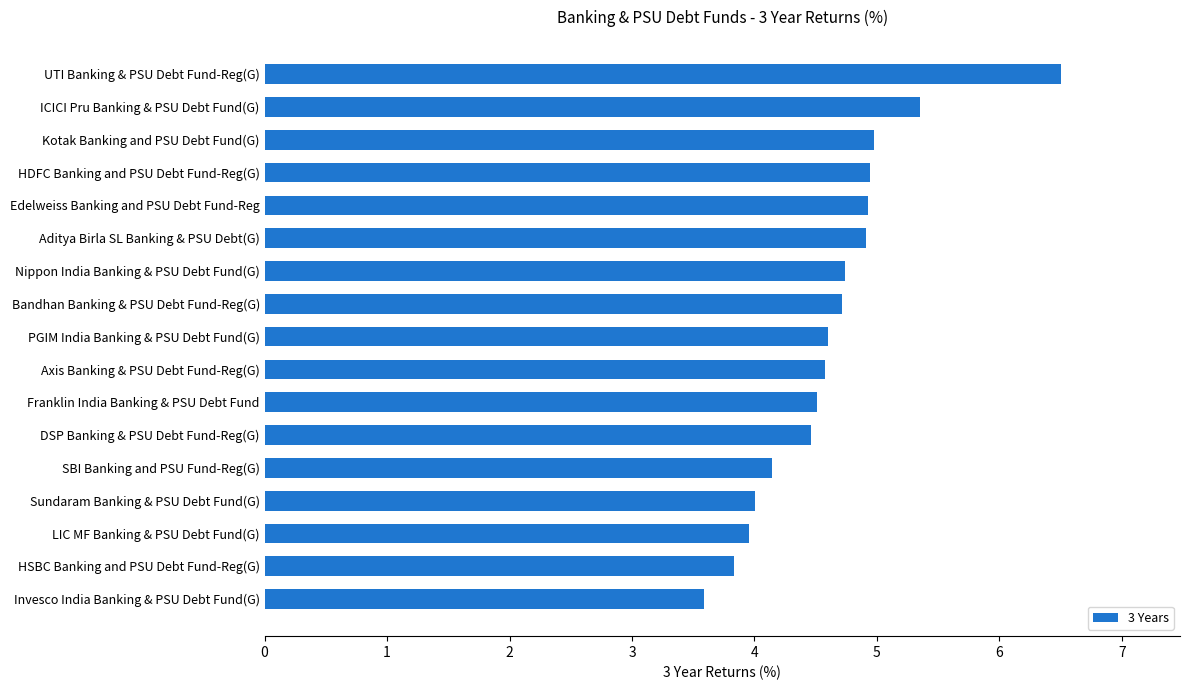

The chart shows a value of 4.5 at DSP Banking & PSU Debt Fund-Reg(G). True or false?

True